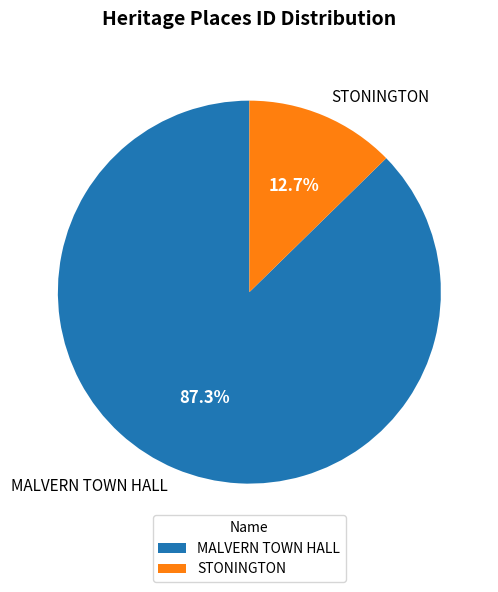

Does STONINGTON represent more than half of the total?

No